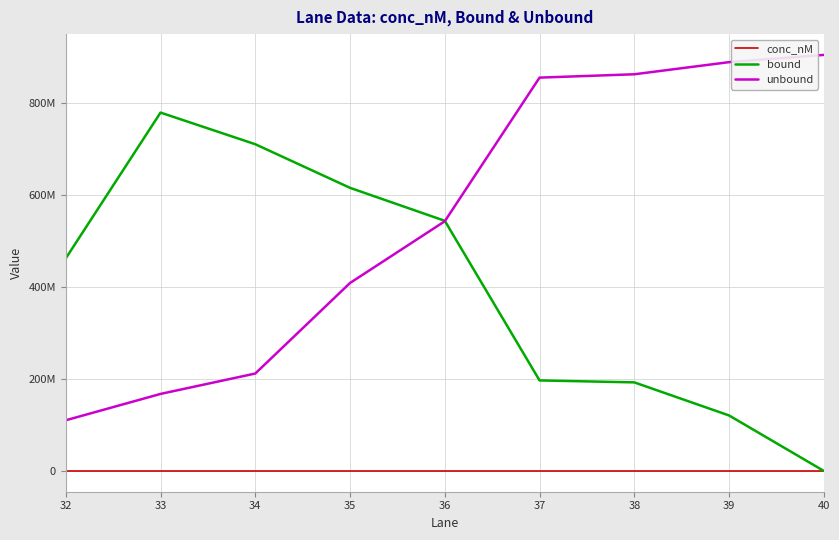

What is the difference between the maximum and second lowest values in the conc_nM series?

248.1